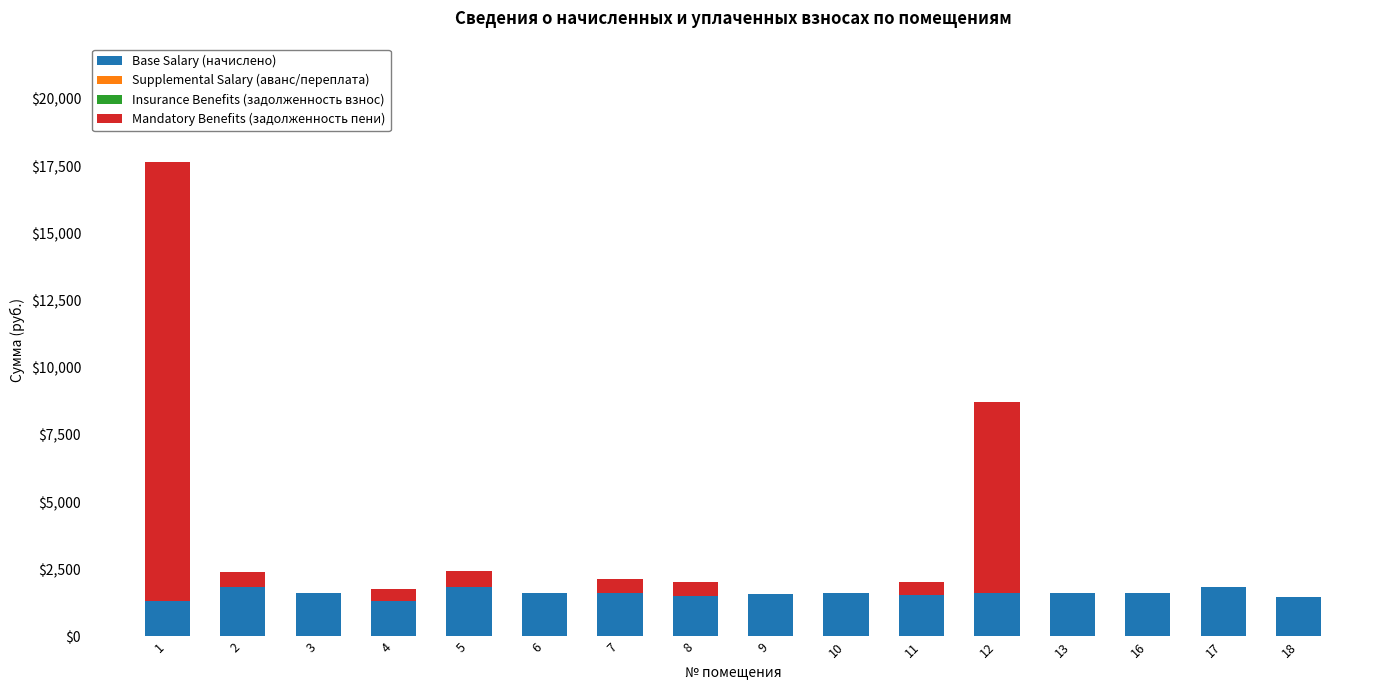

Are the bars grouped side by side (vs. stacked)?

No